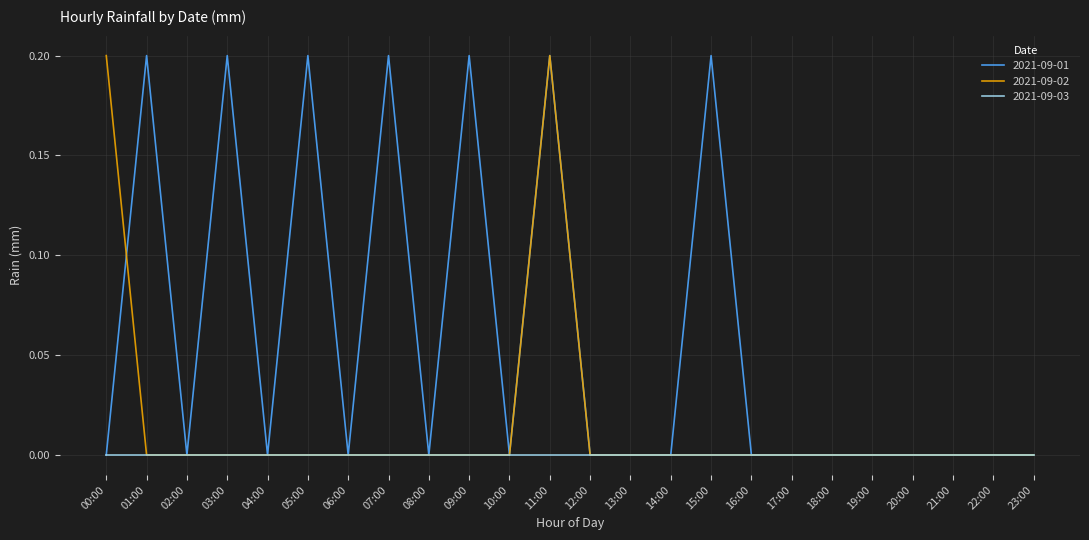

Read the 2021-09-01 value at 15:00.

0.2